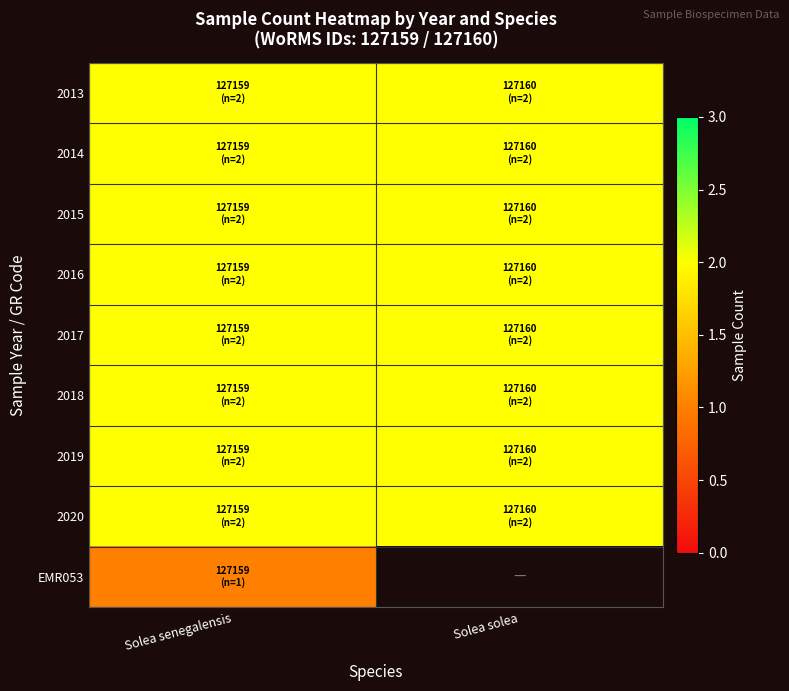

Between Solea solea and Solea senegalensis, which is larger?

Solea solea